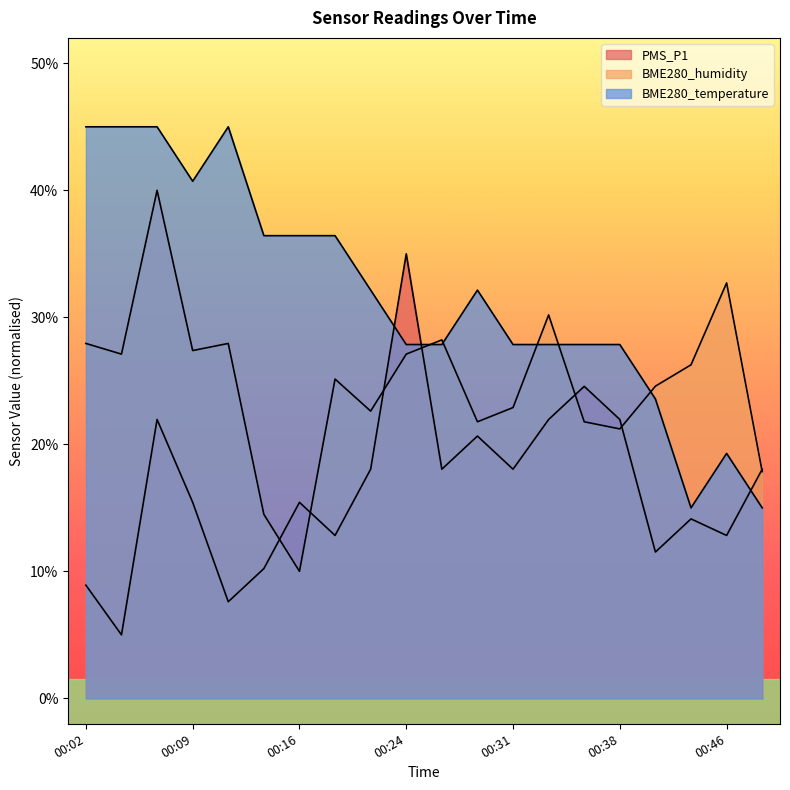

True or false: PMS_P1 and BME280_temperature intersect in this chart.

True